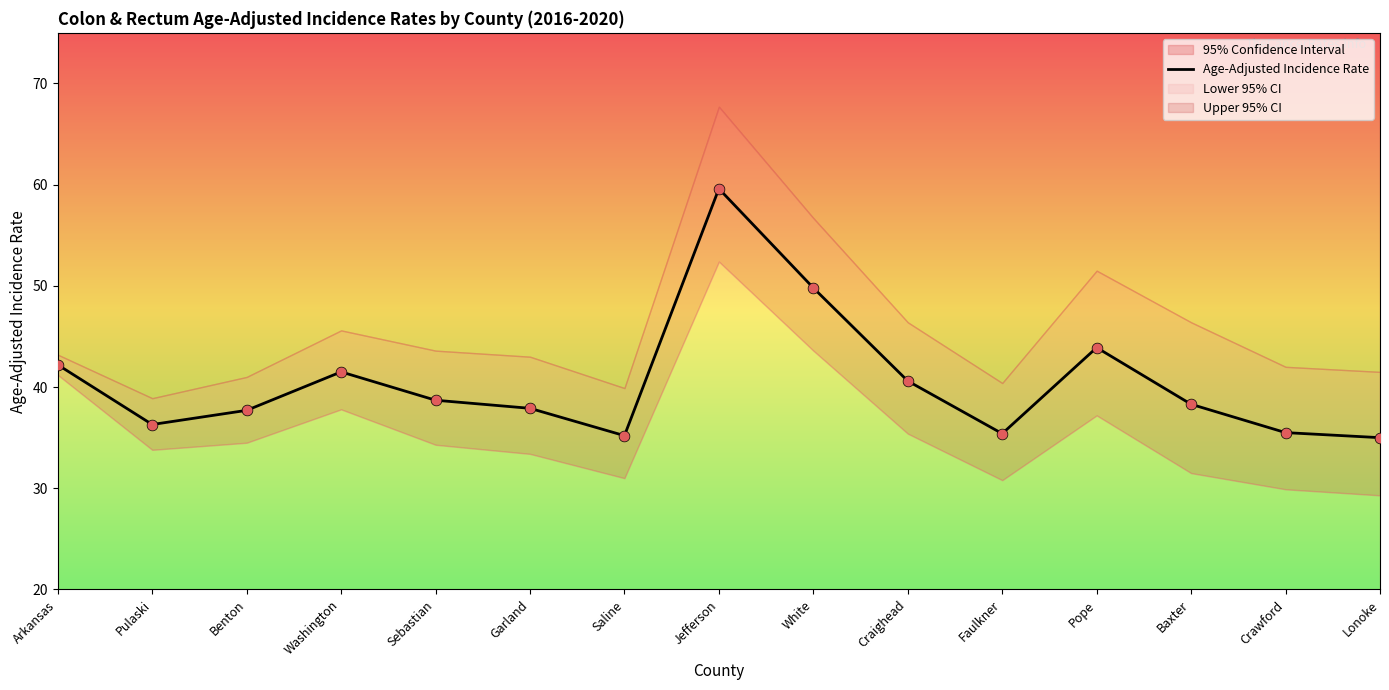

Between Jefferson and Baxter, which is larger?

Jefferson